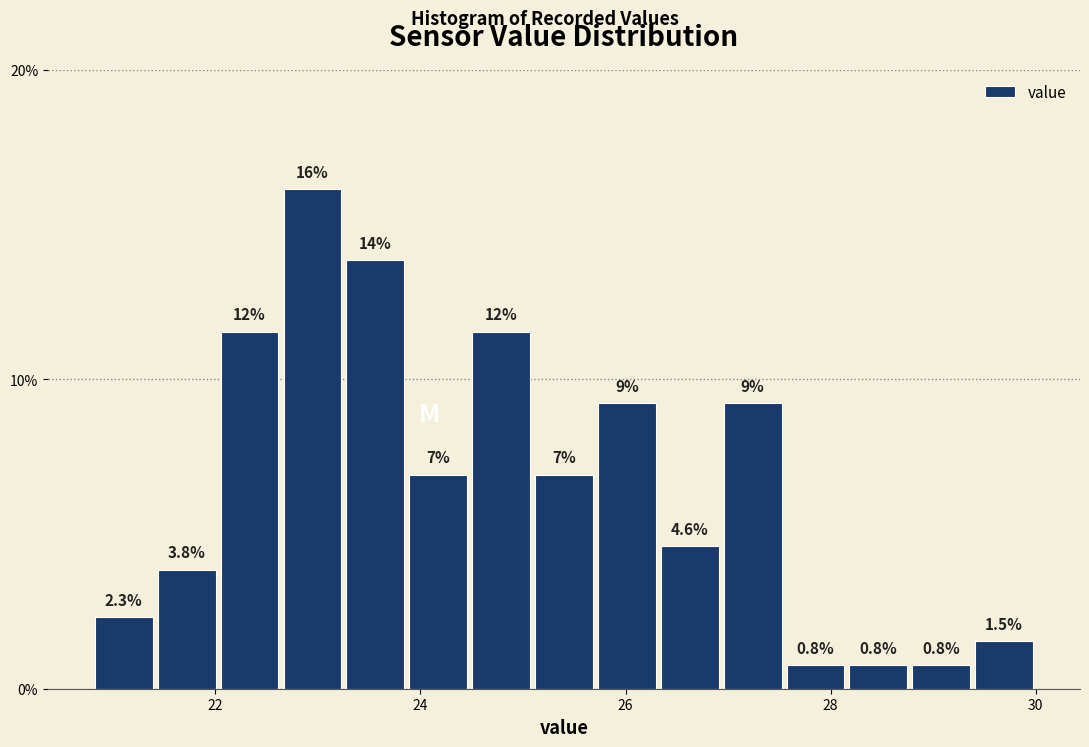

Read against the x-axis, roughly where is the centre of the tallest bar?

23.0